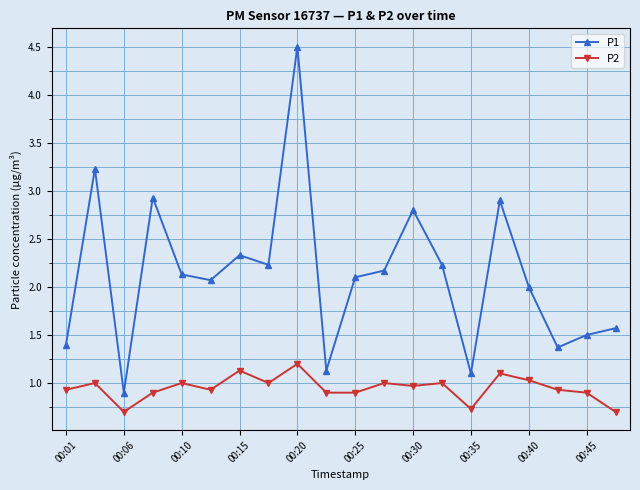

Which series has the largest range (max minus min)?

P1